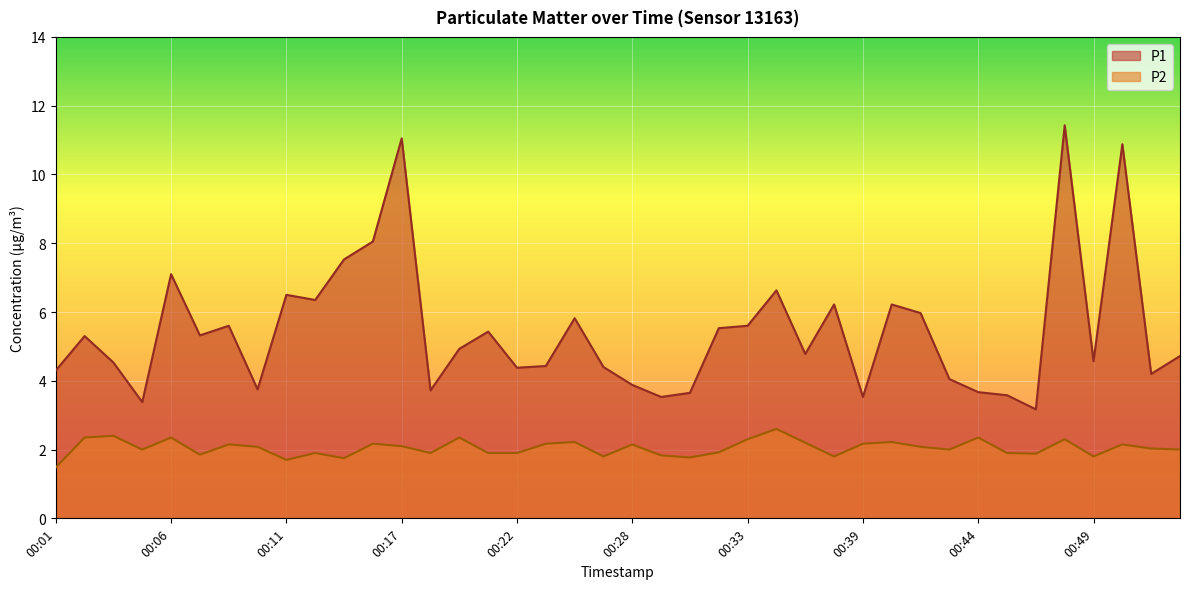

At which category does P2 reach its first local valley?

00:05